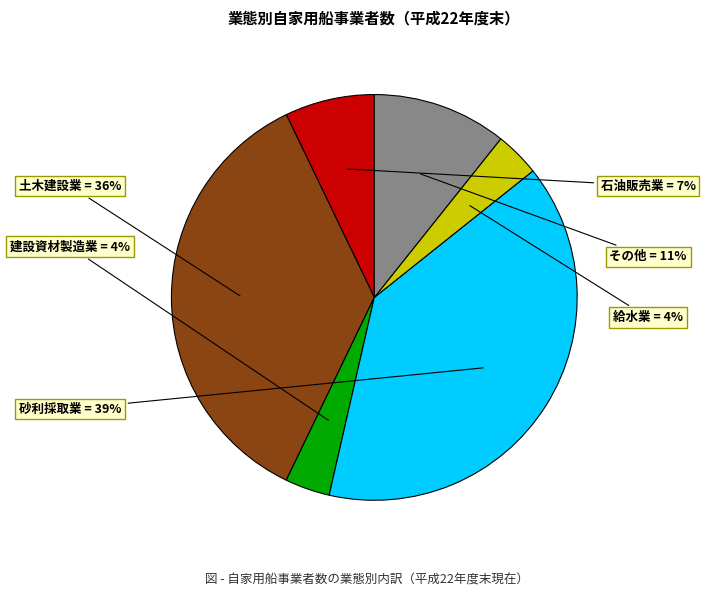

To the nearest percent, what is the average slice percentage?

17%